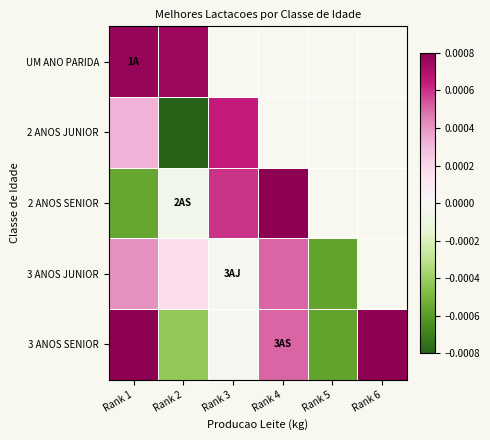

Where does the 2 ANOS SENIOR series first go above 0?

Rank 3